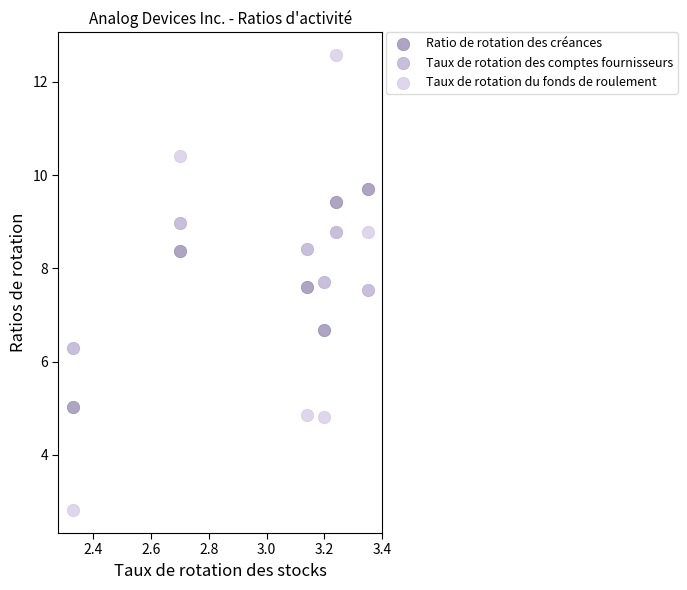

In the Ratio de rotation des créances series, what Y value is closest to 7?

6.7